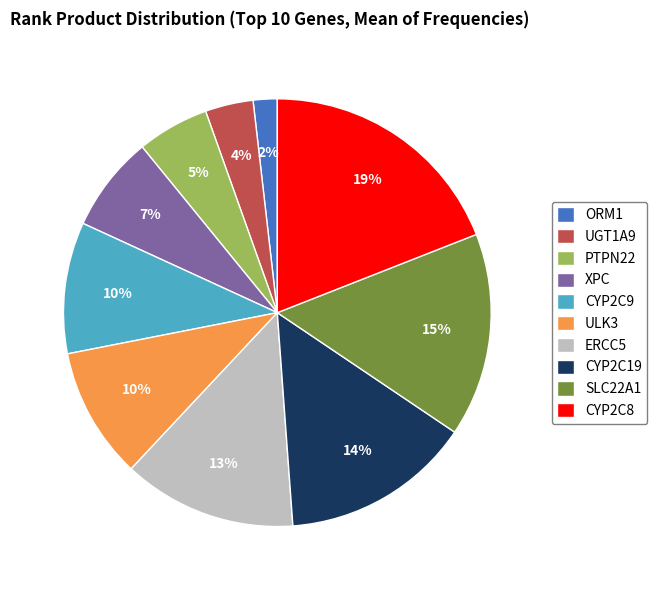

To the nearest percent, what is the average slice percentage?

10%